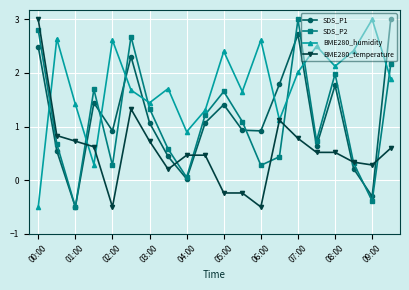

What are all the series names shown in the legend?

SDS_P1, SDS_P2, BME280_humidity, BME280_temperature